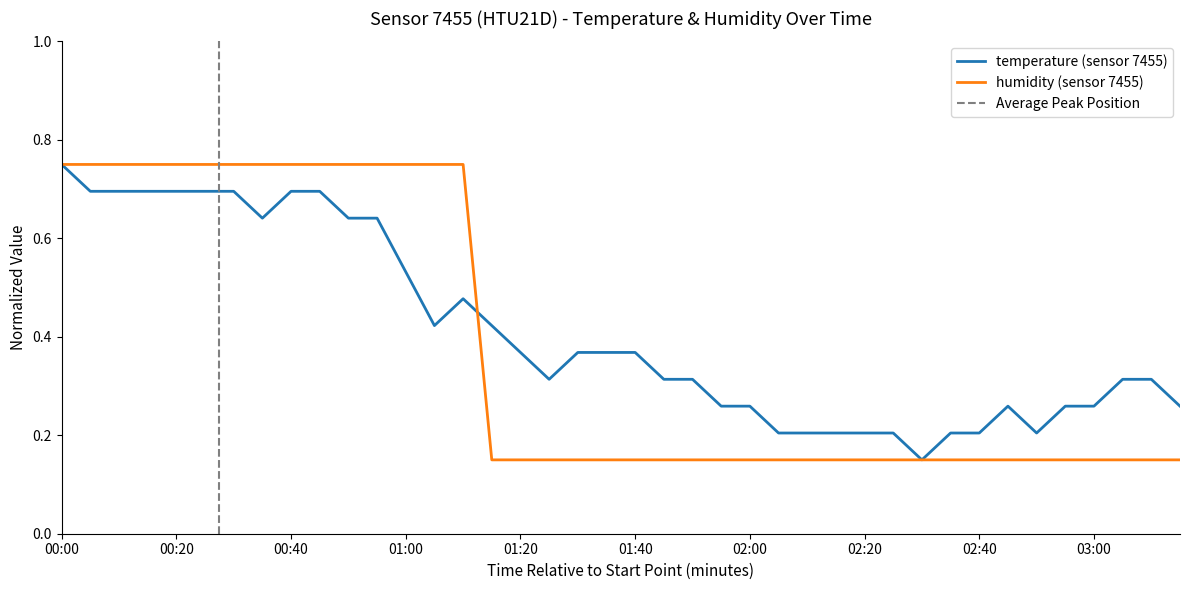

Is the value of humidity at 01:55 greater than the value of temperature at 02:30?

No